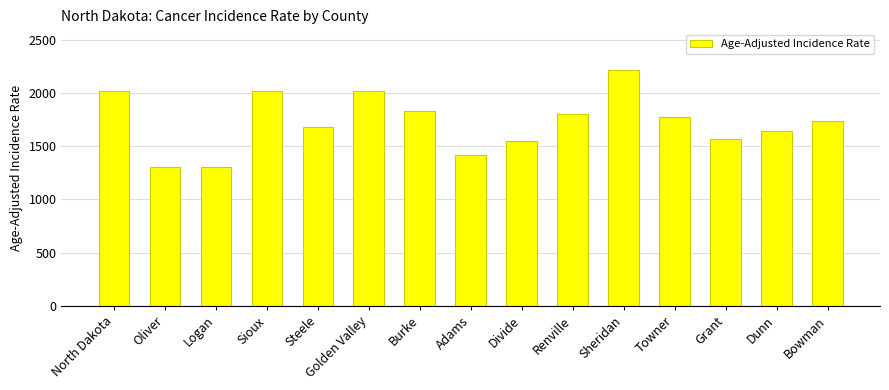

How many bars are there in total?

15